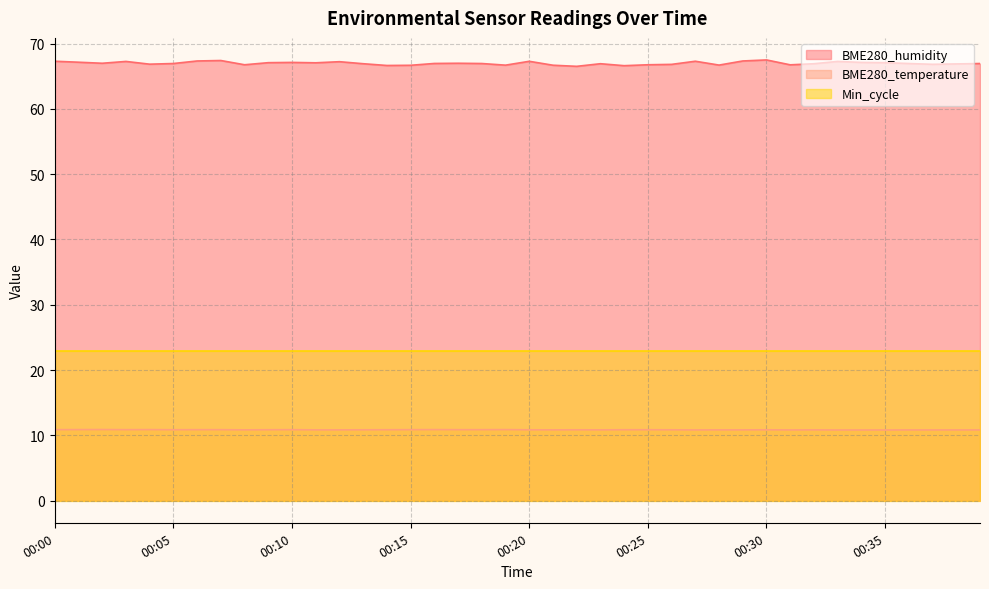

Between 00:38 and 00:26, which is larger?

00:38